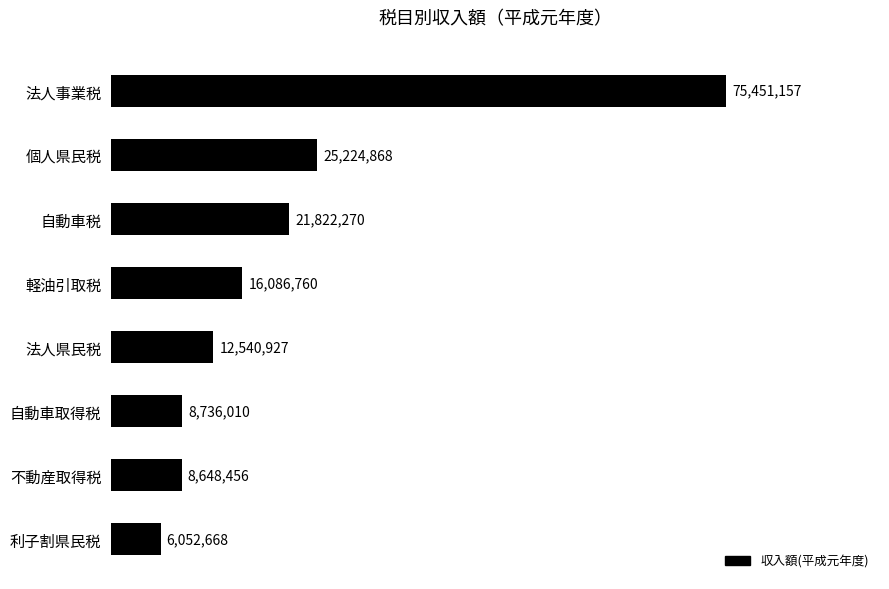

Rank the categories by value from highest to lowest.

法人事業税, 個人県民税, 自動車税, 軽油引取税, 法人県民税, 自動車取得税, 不動産取得税, 利子割県民税